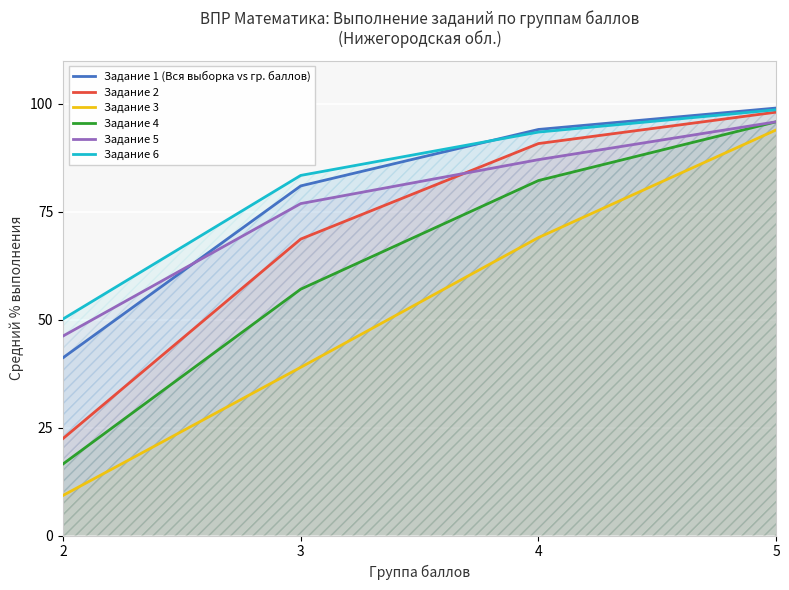

Reading left to right, extract all data points from this chart.

Задание 1 (Вся выборка vs гр. баллов): 2=41.2	3=81.0	4=94.1	5=99.1
Задание 2: 2=22.5	3=68.7	4=90.8	5=98.1
Задание 3: 2=9.3	3=39.0	4=69.0	5=94.0
Задание 4: 2=16.6	3=57.1	4=82.3	5=95.9
Задание 5: 2=46.2	3=76.9	4=87.1	5=95.9
Задание 6: 2=50.2	3=83.5	4=93.5	5=98.7